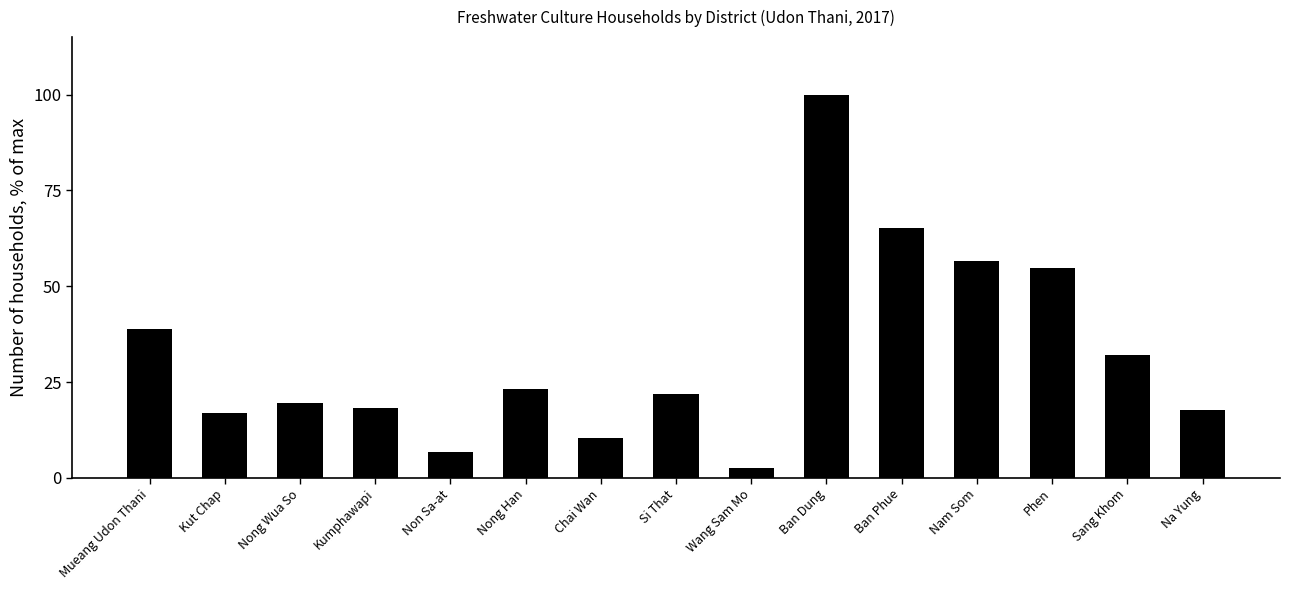

What is the sum of all values?

484.6